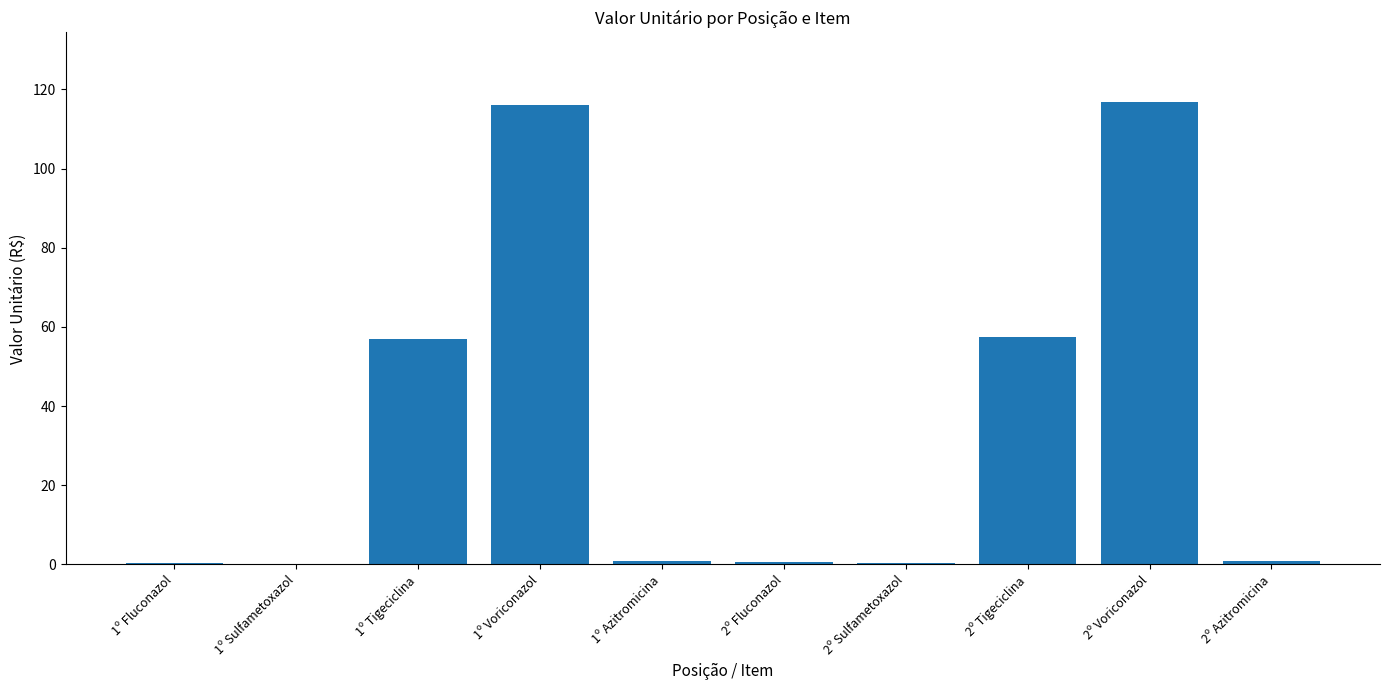

What is the greatest value displayed?

116.9